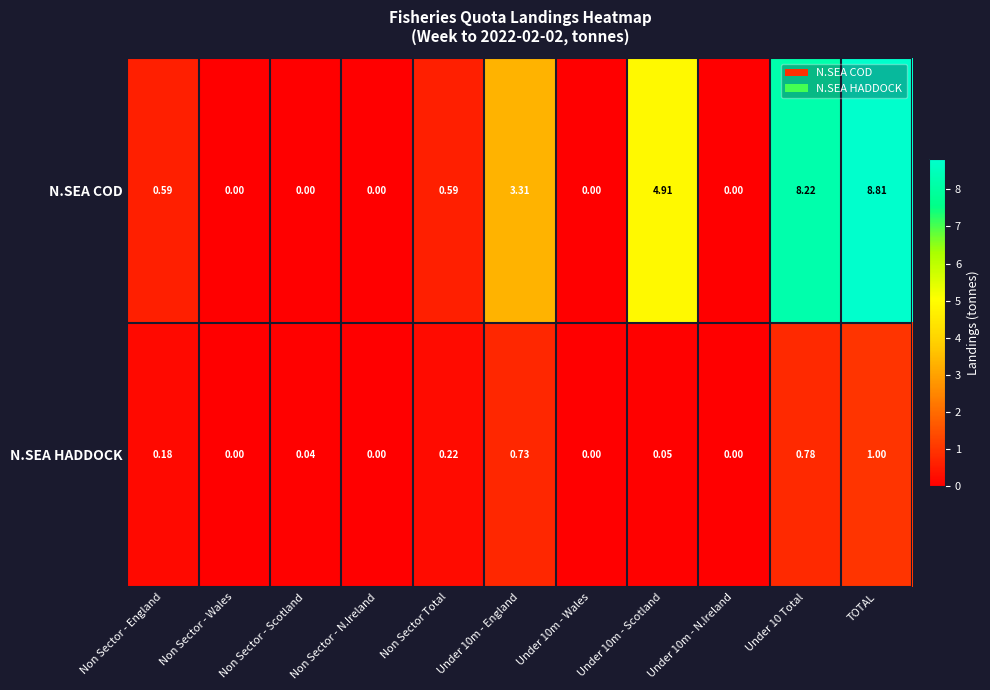

Which series has the largest range (max minus min)?

N.SEA COD